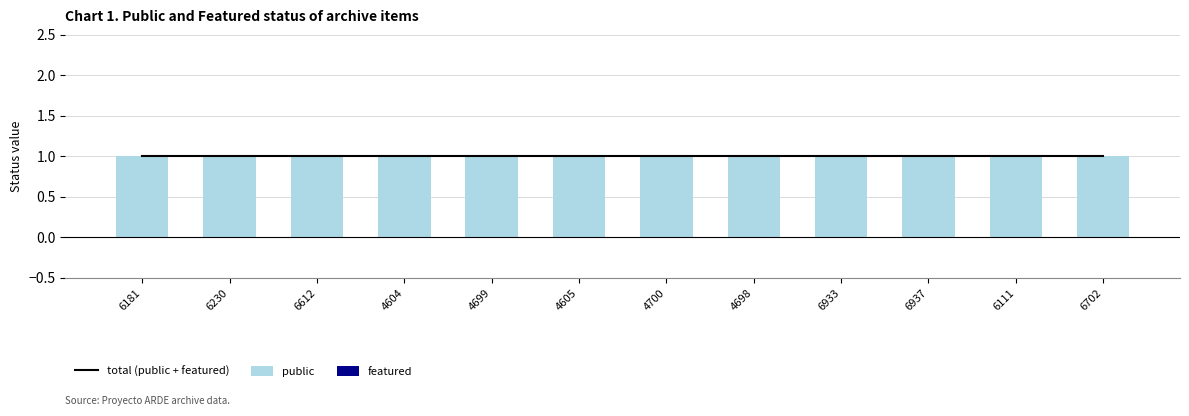

Reading left to right, transcribe all the data shown in this chart.

total (public + featured): 1	1	1	1	1	1	1	1	1	1	1	1
public: 1	1	1	1	1	1	1	1	1	1	1	1
featured: 0	0	0	0	0	0	0	0	0	0	0	0